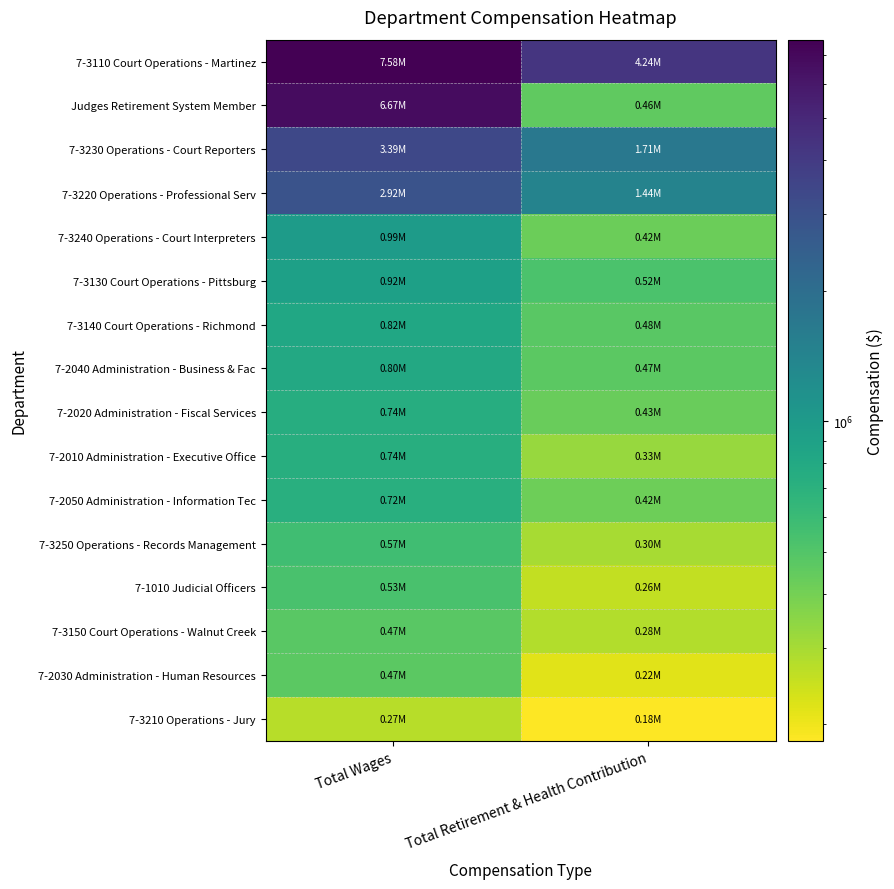

How many categories are shown in the chart?

2